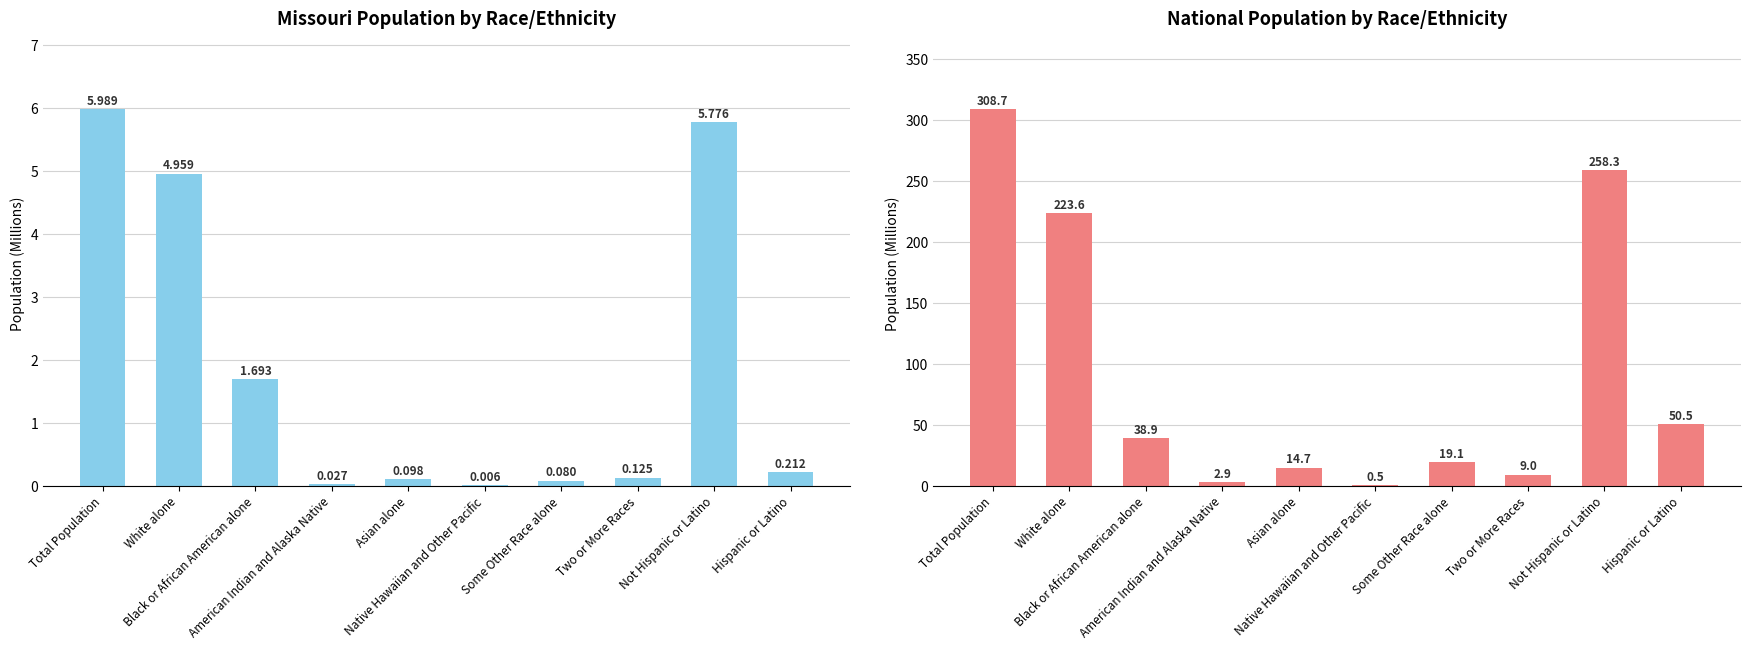

How many bars are there in total?

20